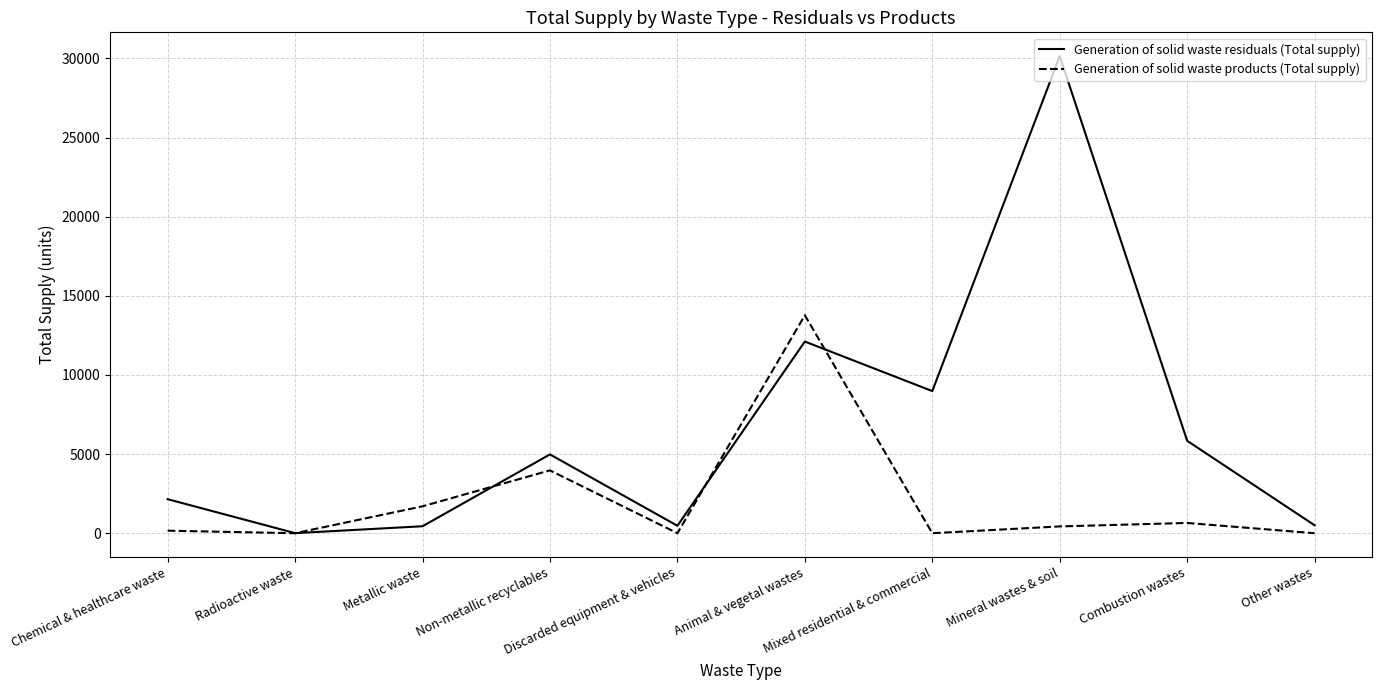

True or false: Generation of solid waste products (Total supply) and Generation of solid waste residuals (Total supply) cross at least once.

True